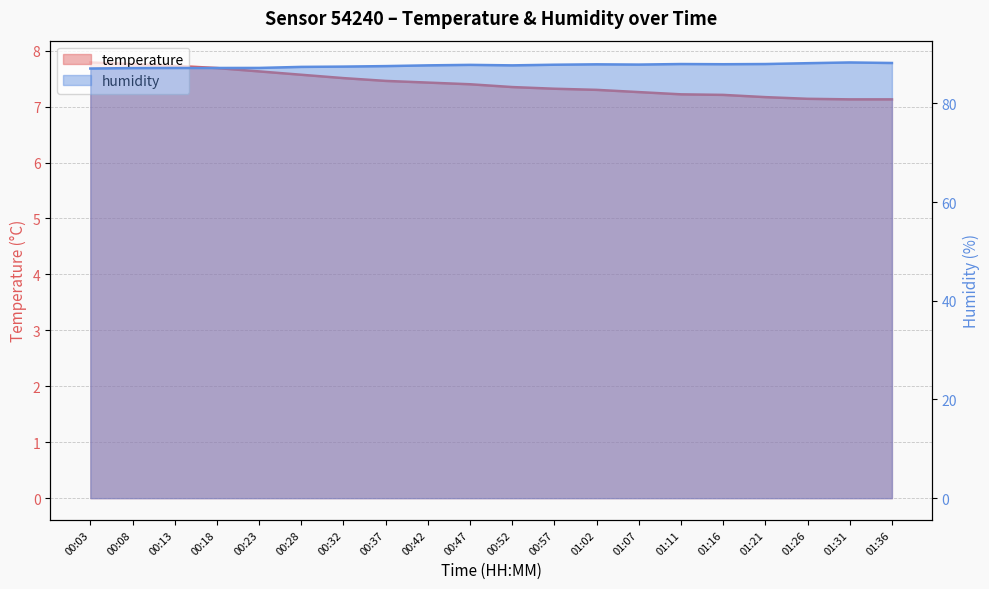

At which category is the sum across all series the highest?

01:31